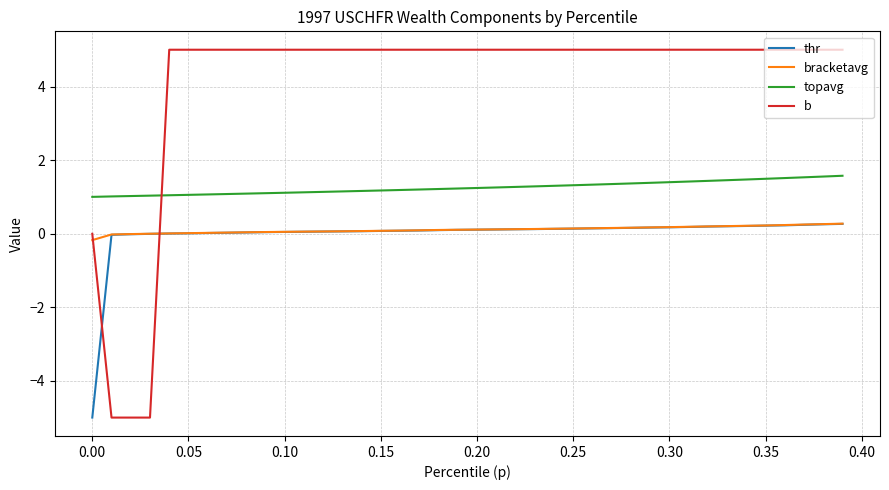

Which series has the largest total across all categories?

b